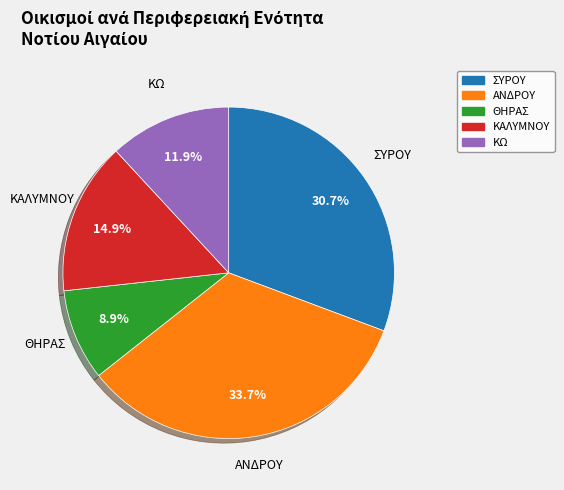

Is there any slice that represents more than half of the pie?

No